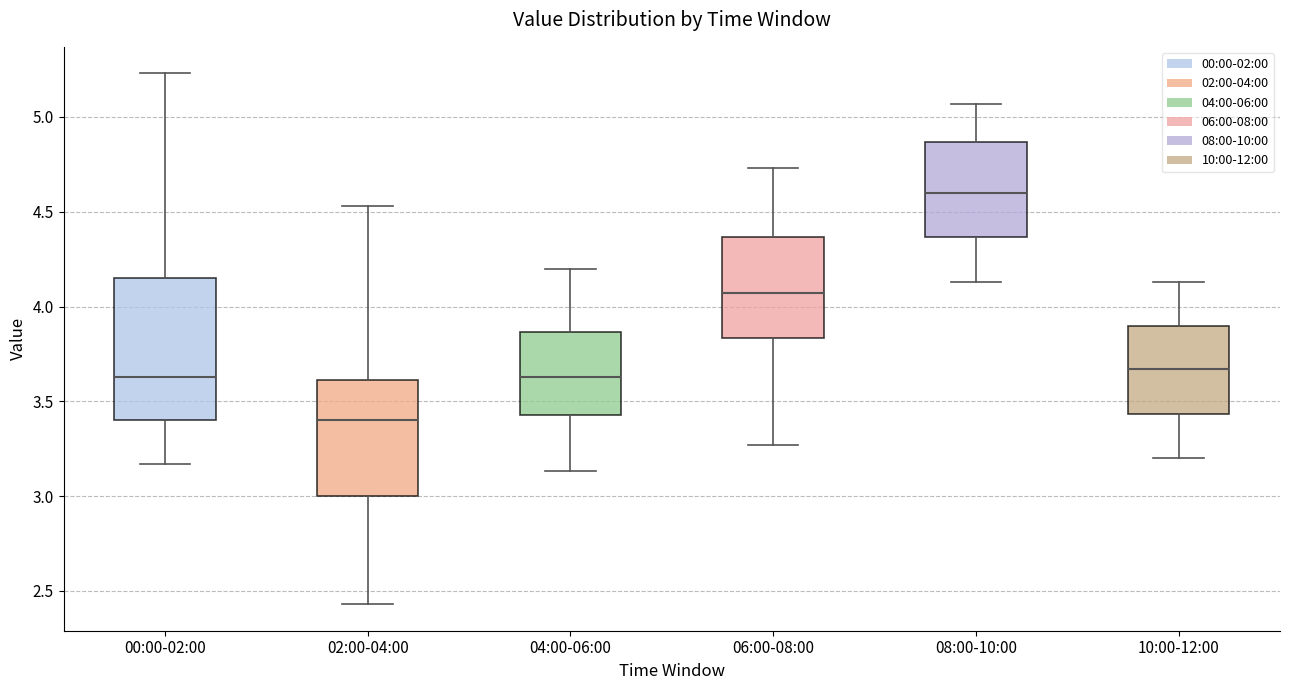

Reading left to right, transcribe this box plot: for each box, give where its median line is, the range the box spans, and where its two whiskers end, as read against the y-axis. The values are not printed on the chart, so give them approximately, as read against the axis.

00:00-02:00: median 3.65, box 3.40 to 4.15, whiskers 3.15 to 5.25
02:00-04:00: median 3.40, box 3.00 to 3.60, whiskers 2.45 to 4.55
04:00-06:00: median 3.65, box 3.45 to 3.85, whiskers 3.15 to 4.20
06:00-08:00: median 4.05, box 3.85 to 4.35, whiskers 3.25 to 4.75
08:00-10:00: median 4.60, box 4.35 to 4.85, whiskers 4.15 to 5.05
10:00-12:00: median 3.65, box 3.45 to 3.90, whiskers 3.20 to 4.15